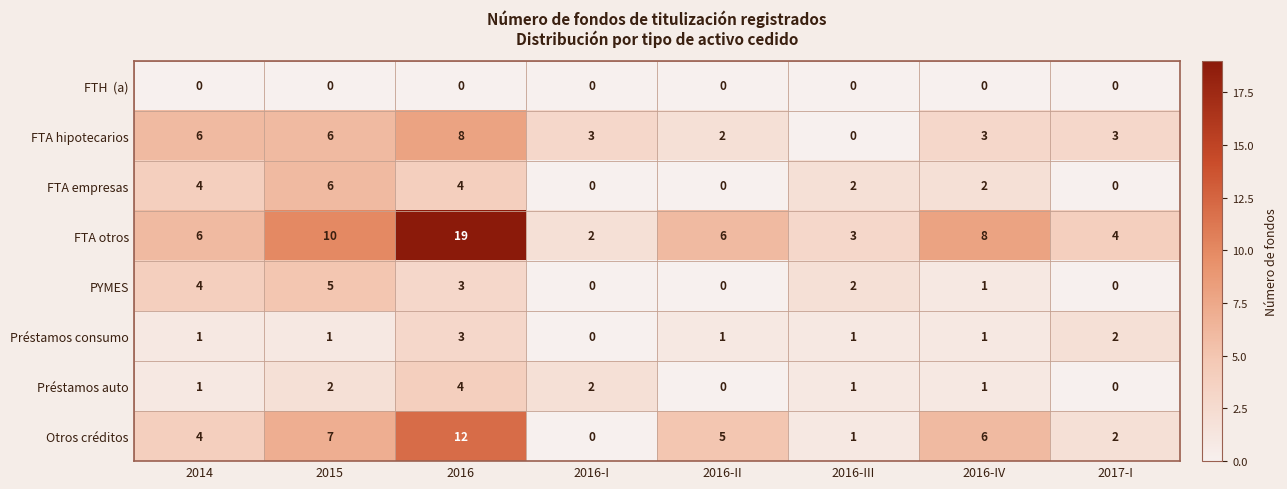

Is the value of Otros créditos at 2016-IV greater than the value of PYMES at 2016-I?

Yes